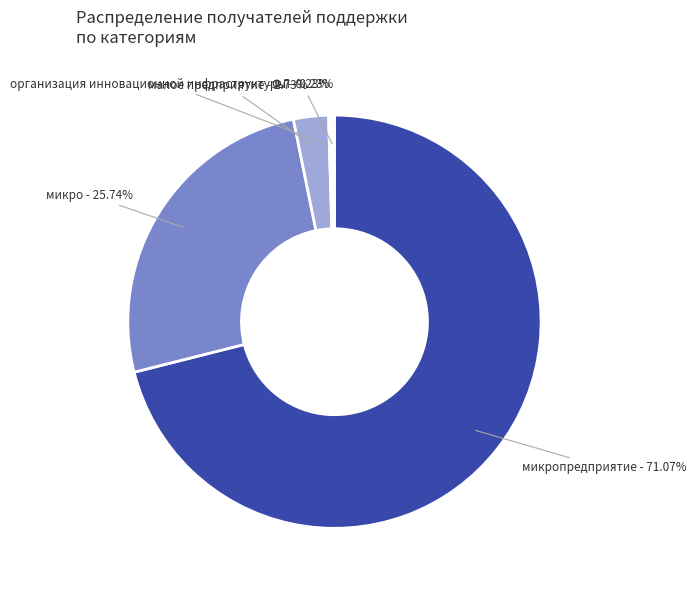

What is the majority slice?

микропредприятие